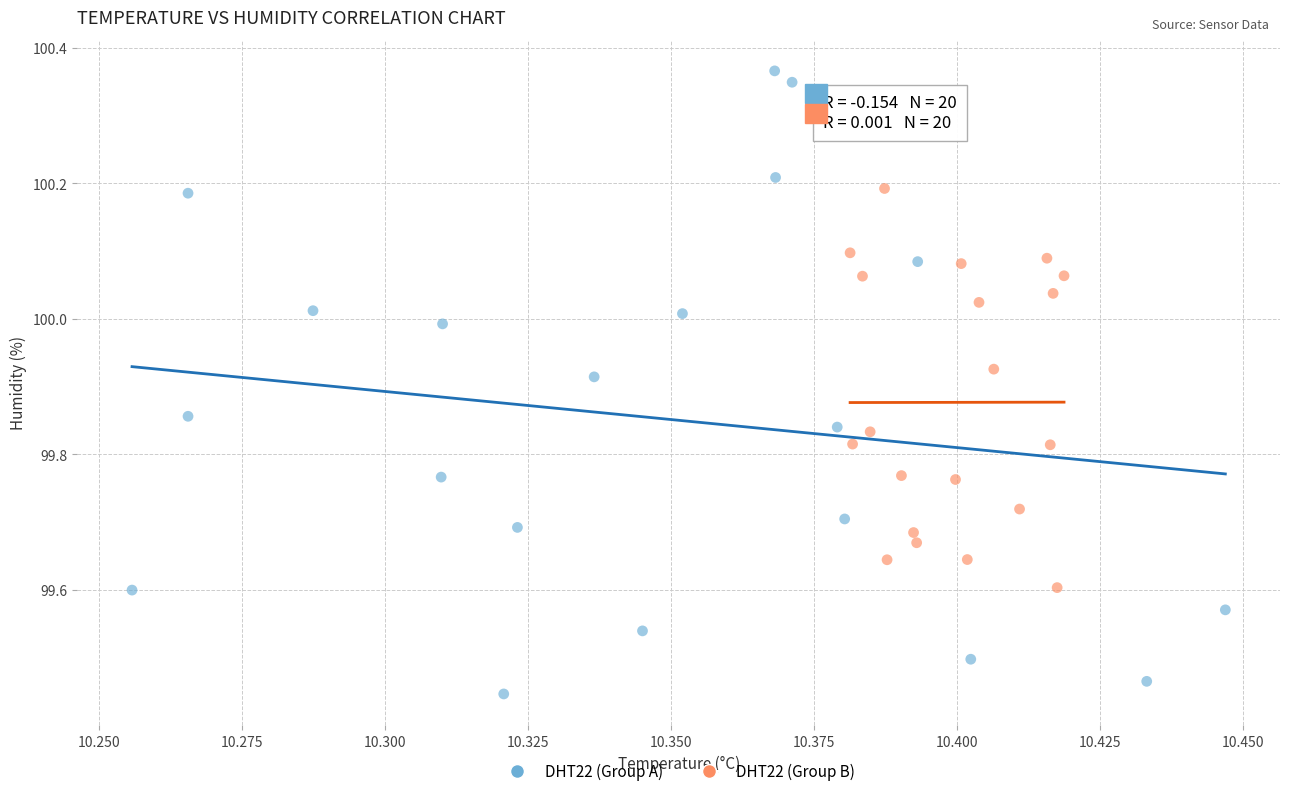

Which series has the largest Y range (max minus min)?

DHT22 (Group A)